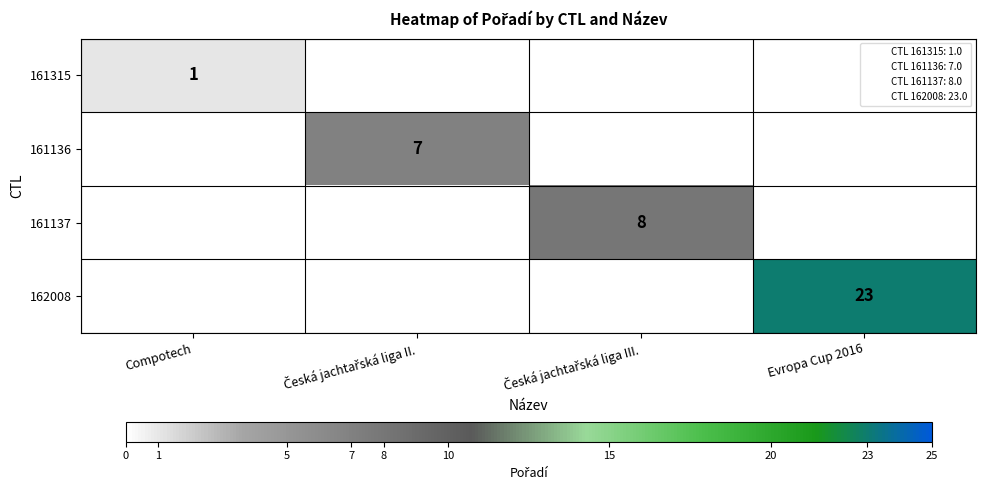

The value of 161315 at Compotech is 0. True or false?

False